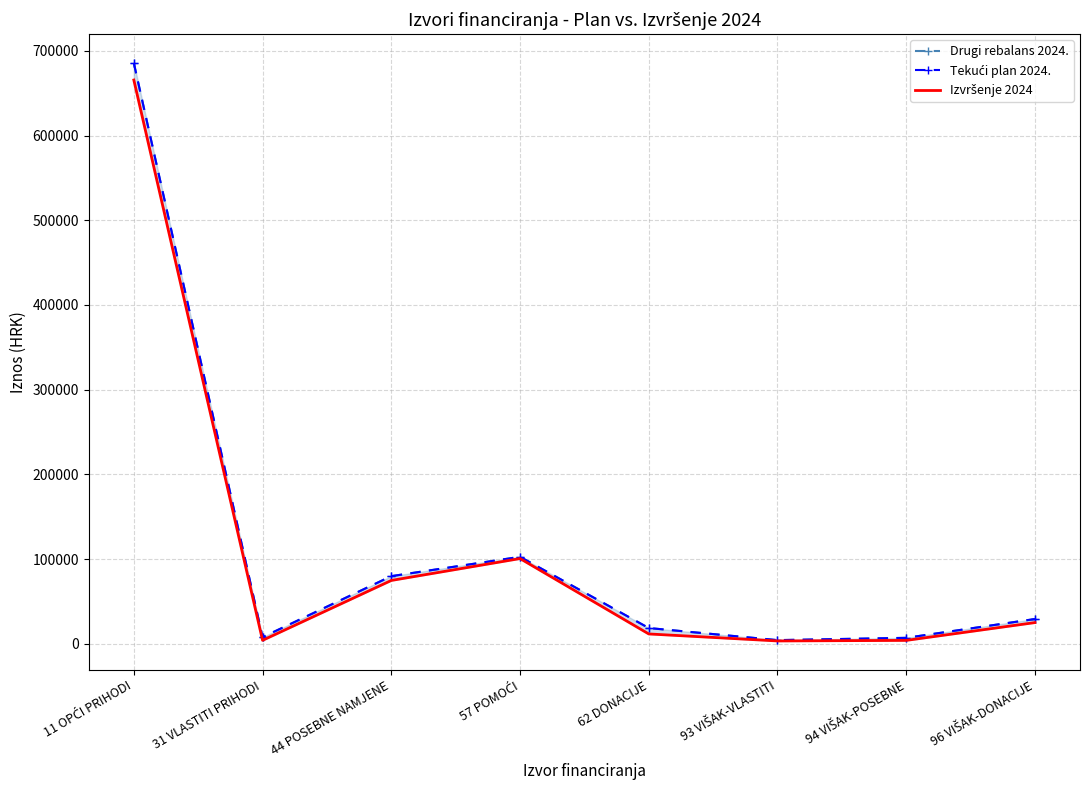

Reading right to left, extract all data points from this chart.

Drugi rebalans 2024.: 96 VIŠAK-DONACIJE=29400.0	94 VIŠAK-POSEBNE=7200.0	93 VIŠAK-VLASTITI=4500.0	62 DONACIJE=18776.0	57 POMOĆI=102801.0	44 POSEBNE NAMJENE=80000.0	31 VLASTITI PRIHODI=8000.0	11 OPĆI PRIHODI=685431.0
Tekući plan 2024.: 96 VIŠAK-DONACIJE=29400.0	94 VIŠAK-POSEBNE=7200.0	93 VIŠAK-VLASTITI=4500.0	62 DONACIJE=18776.0	57 POMOĆI=102801.0	44 POSEBNE NAMJENE=80000.0	31 VLASTITI PRIHODI=8000.0	11 OPĆI PRIHODI=685431.0
Izvršenje 2024: 96 VIŠAK-DONACIJE=25204.4	94 VIŠAK-POSEBNE=4185.0	93 VIŠAK-VLASTITI=3531.8	62 DONACIJE=11797.0	57 POMOĆI=100764.7	44 POSEBNE NAMJENE=74931.5	31 VLASTITI PRIHODI=4272.7	11 OPĆI PRIHODI=665479.1